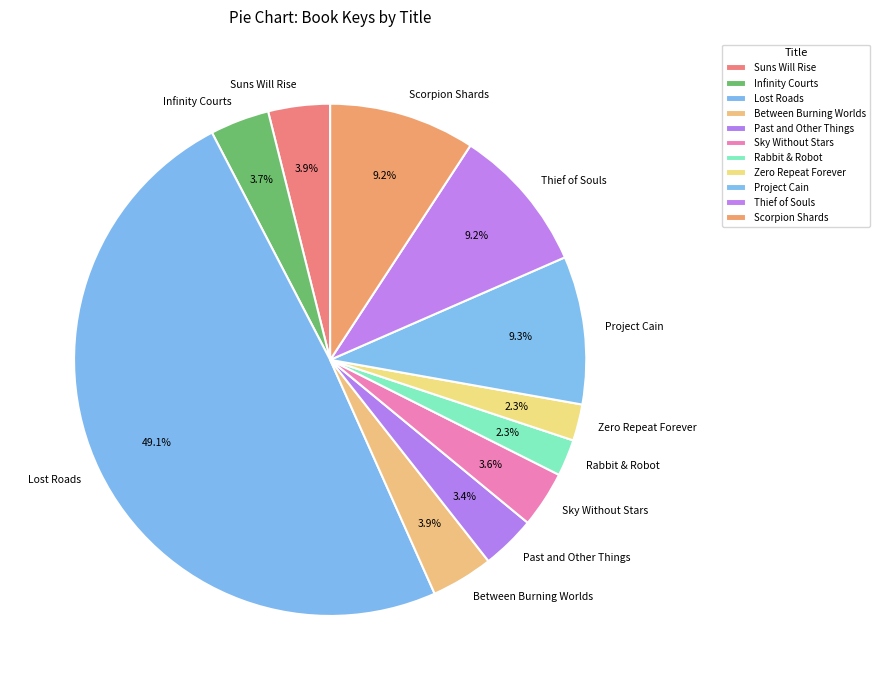

What is the total percentage of Scorpion Shards and Past and Other Things?

12.6%